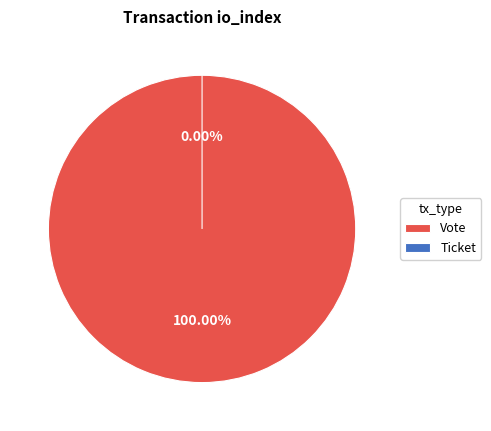

Does Ticket account for over 50% of the chart?

No